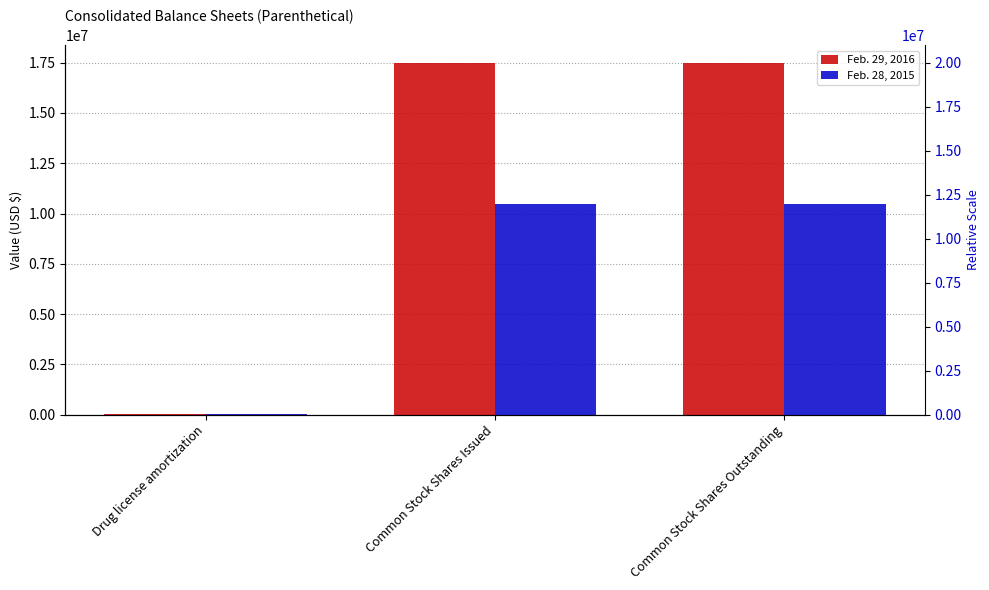

Is it true that Feb. 28, 2015 equals 10500000 at Common Stock Shares Issued?

True